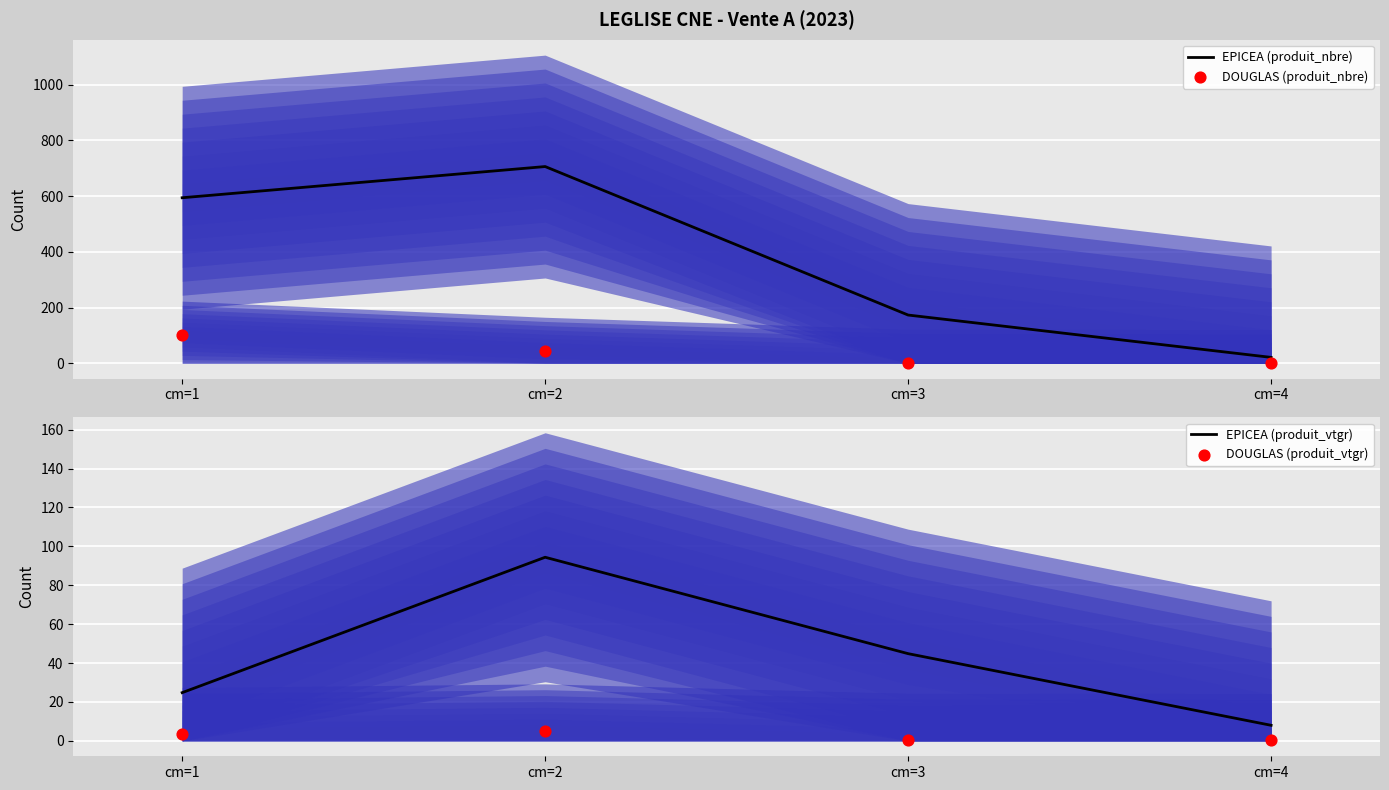

At how many categories does at least one series exceed 267?

2